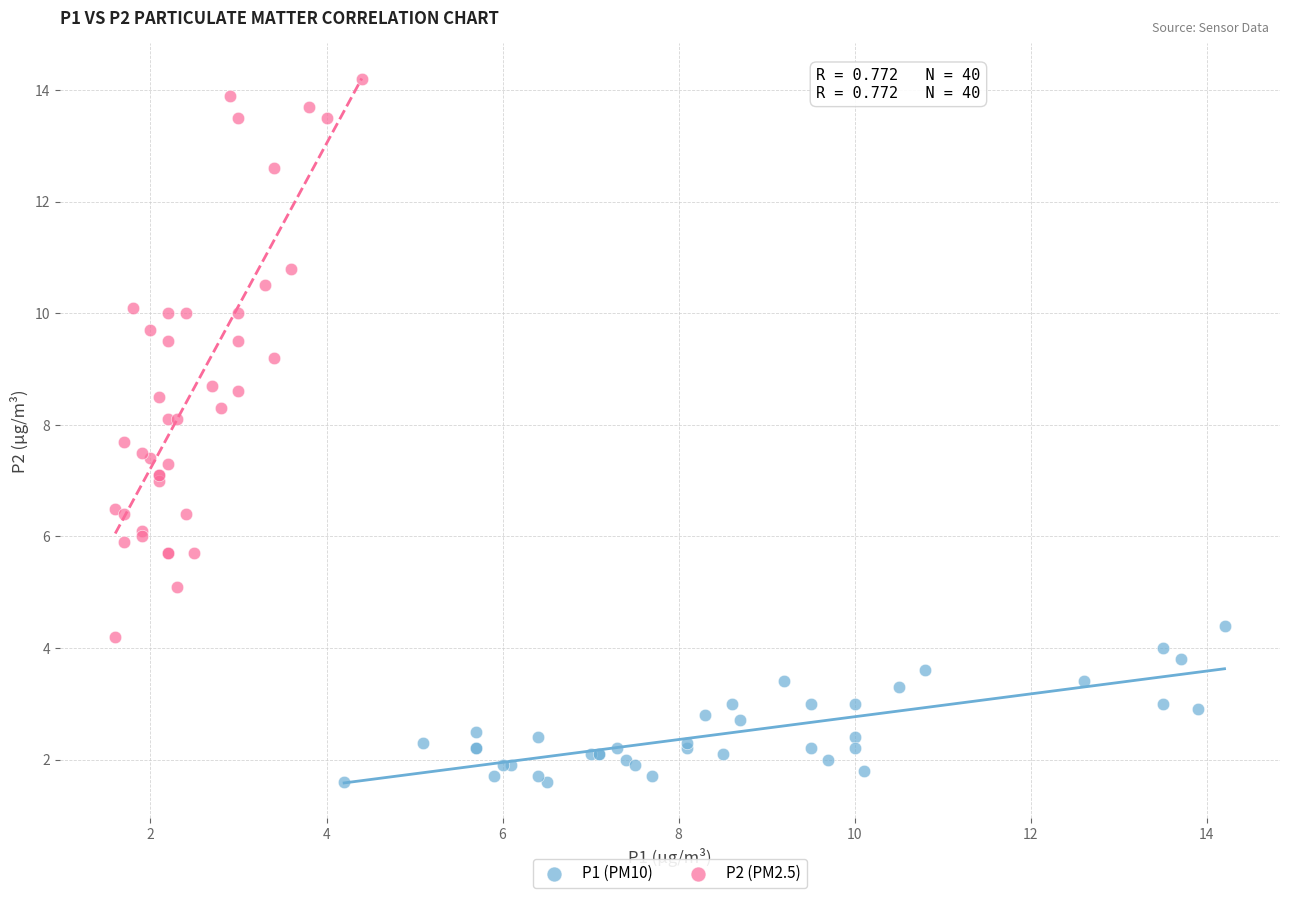

What are all the series names shown in the legend?

P1 (PM10), P2 (PM2.5)